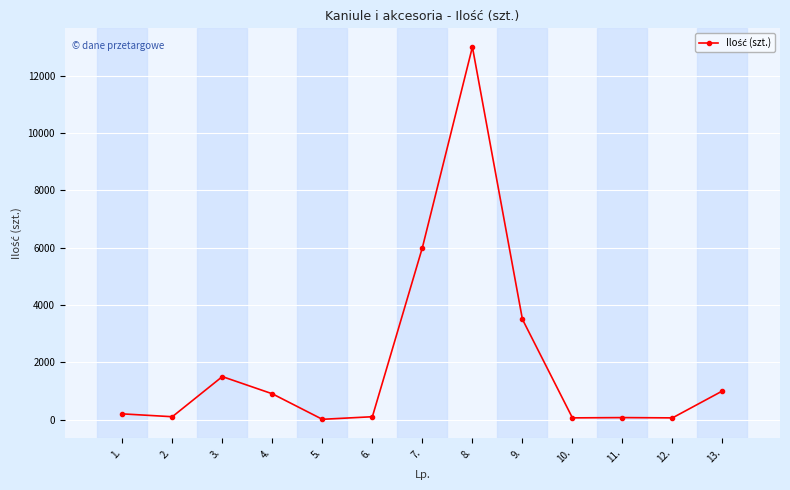

Is it true that the value at 7. is 2793?

False